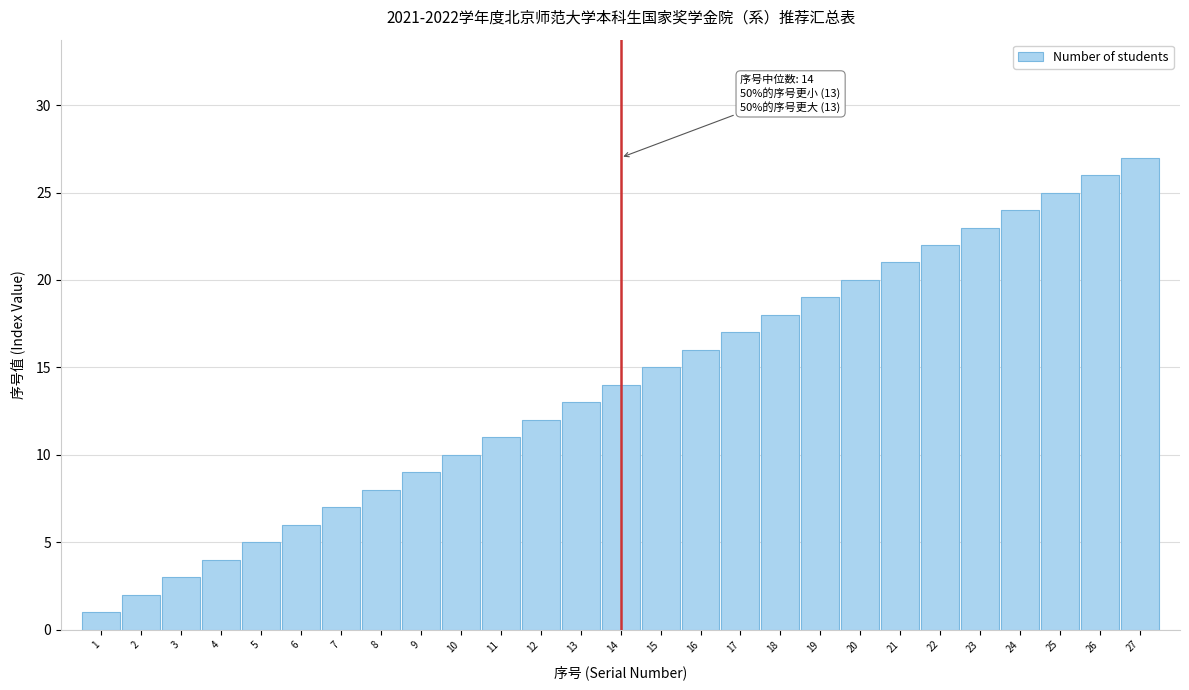

What is the average value?

14